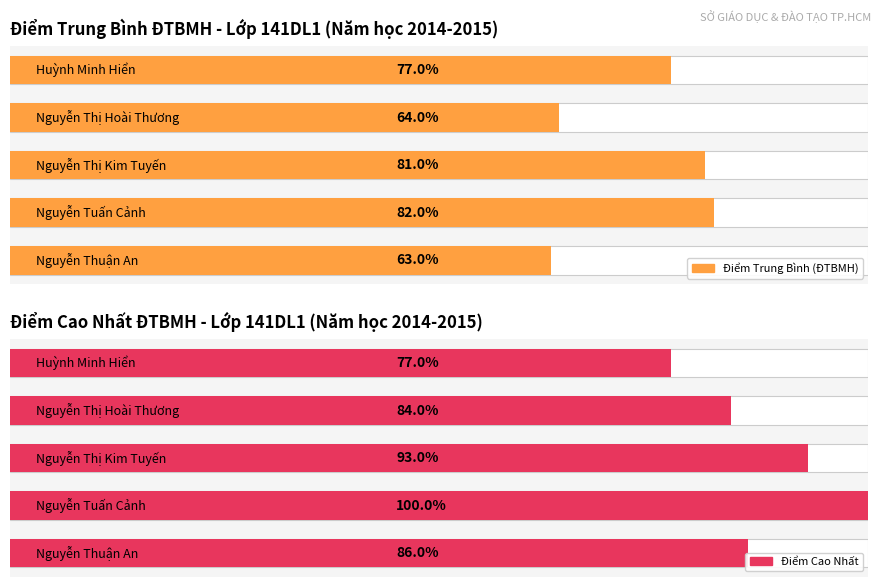

The value of Điểm Trung Bình (ĐTBMH) at 2 is 8.1. True or false?

True